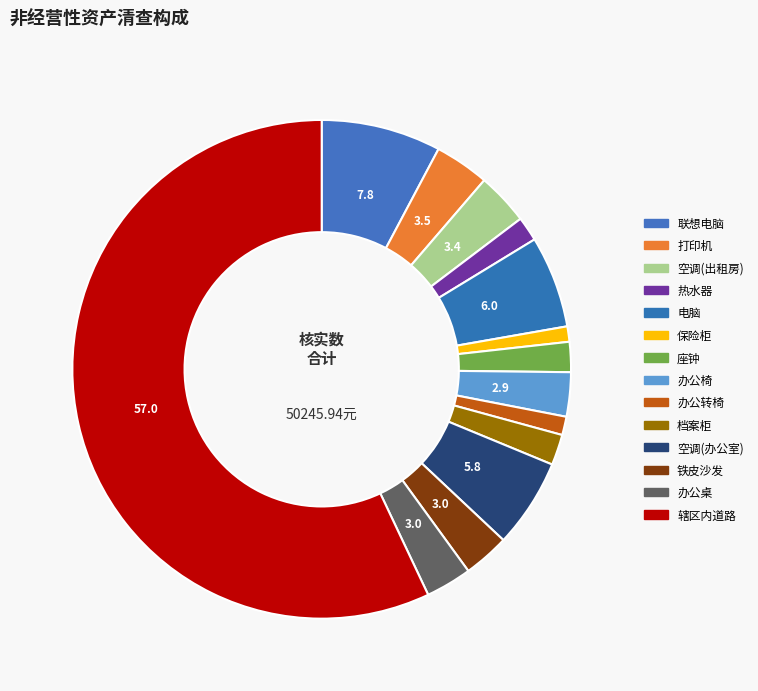

Count the number of slices in the pie.

14